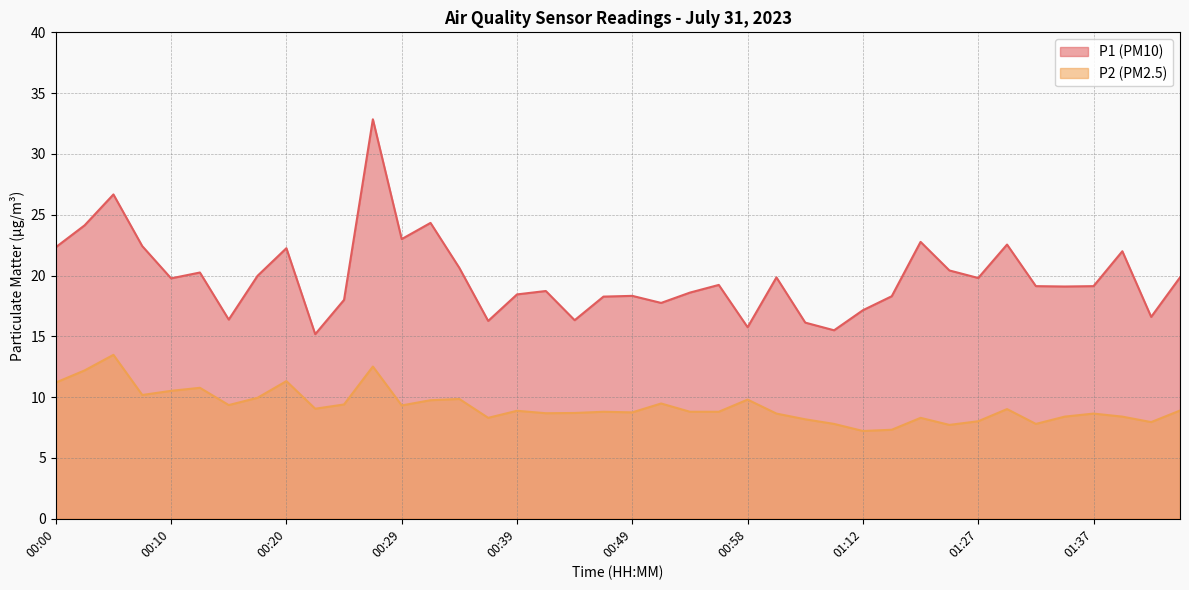

True or false: P2 and P1 intersect in this chart.

False